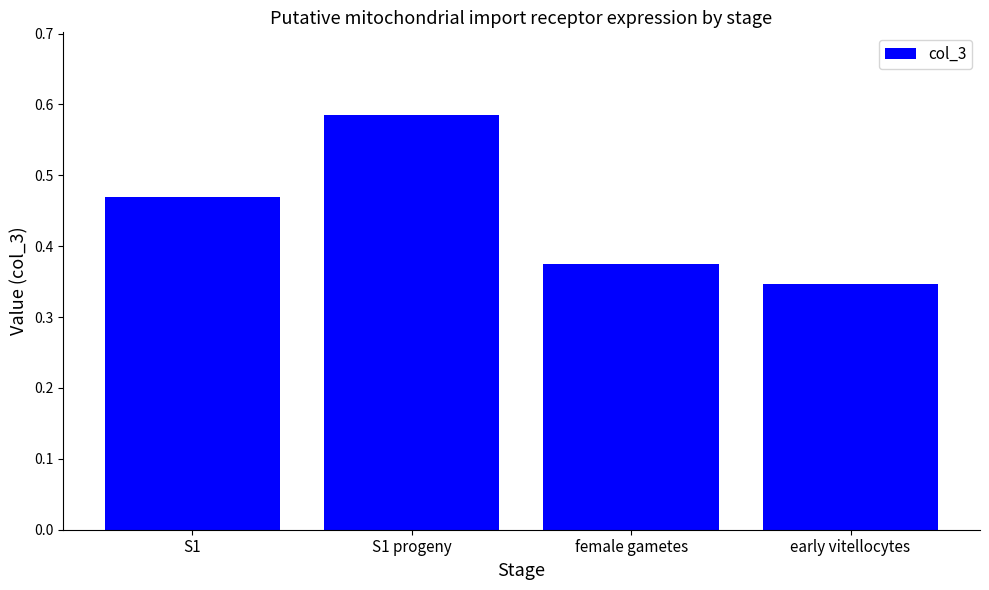

Where is the data nearest to the value 0?

early vitellocytes